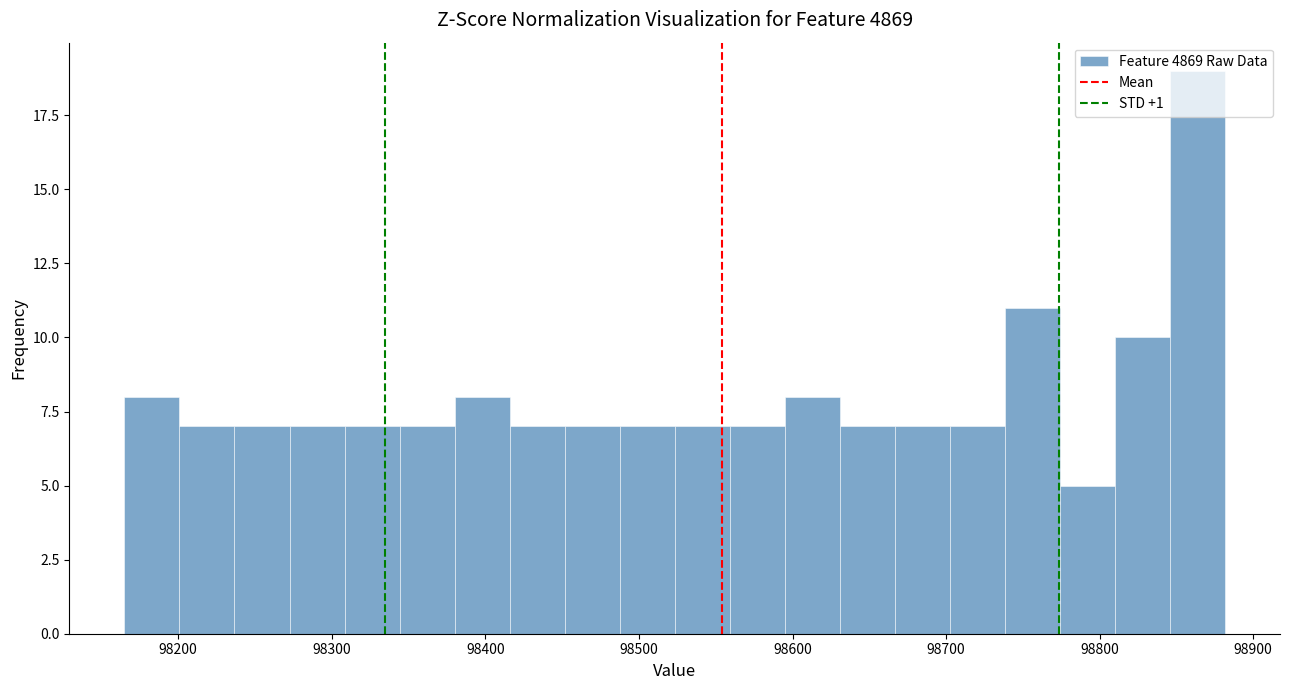

Read against the x-axis, roughly where is the centre of the tallest bar?

98860